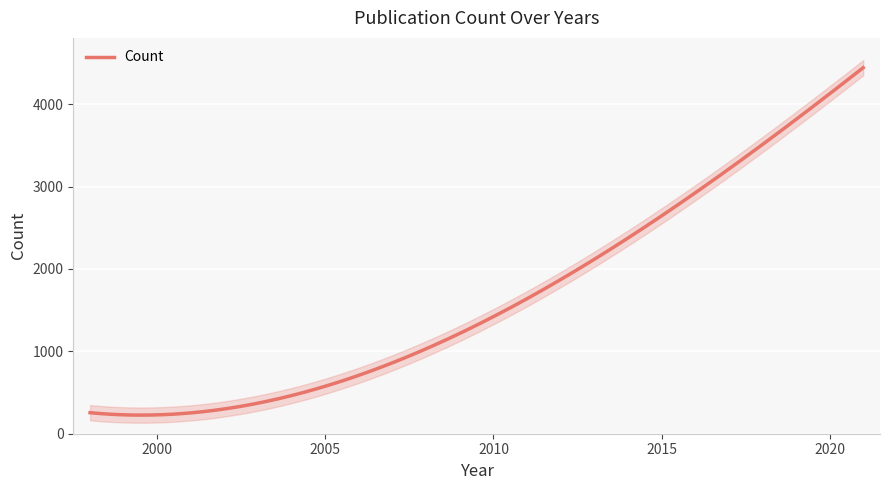

How many series are shown in this chart?

1